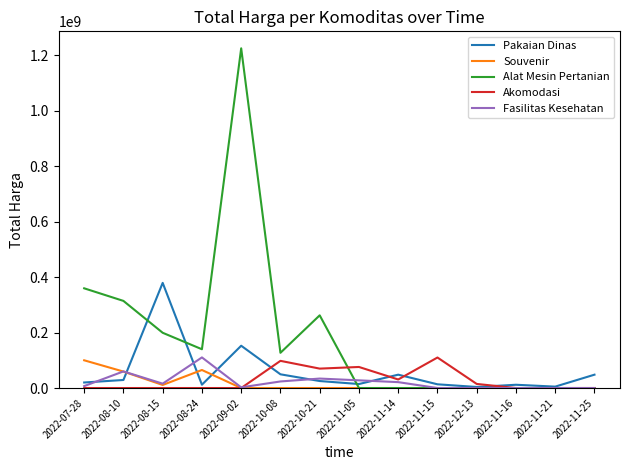

Does the chart have visible grid lines?

No